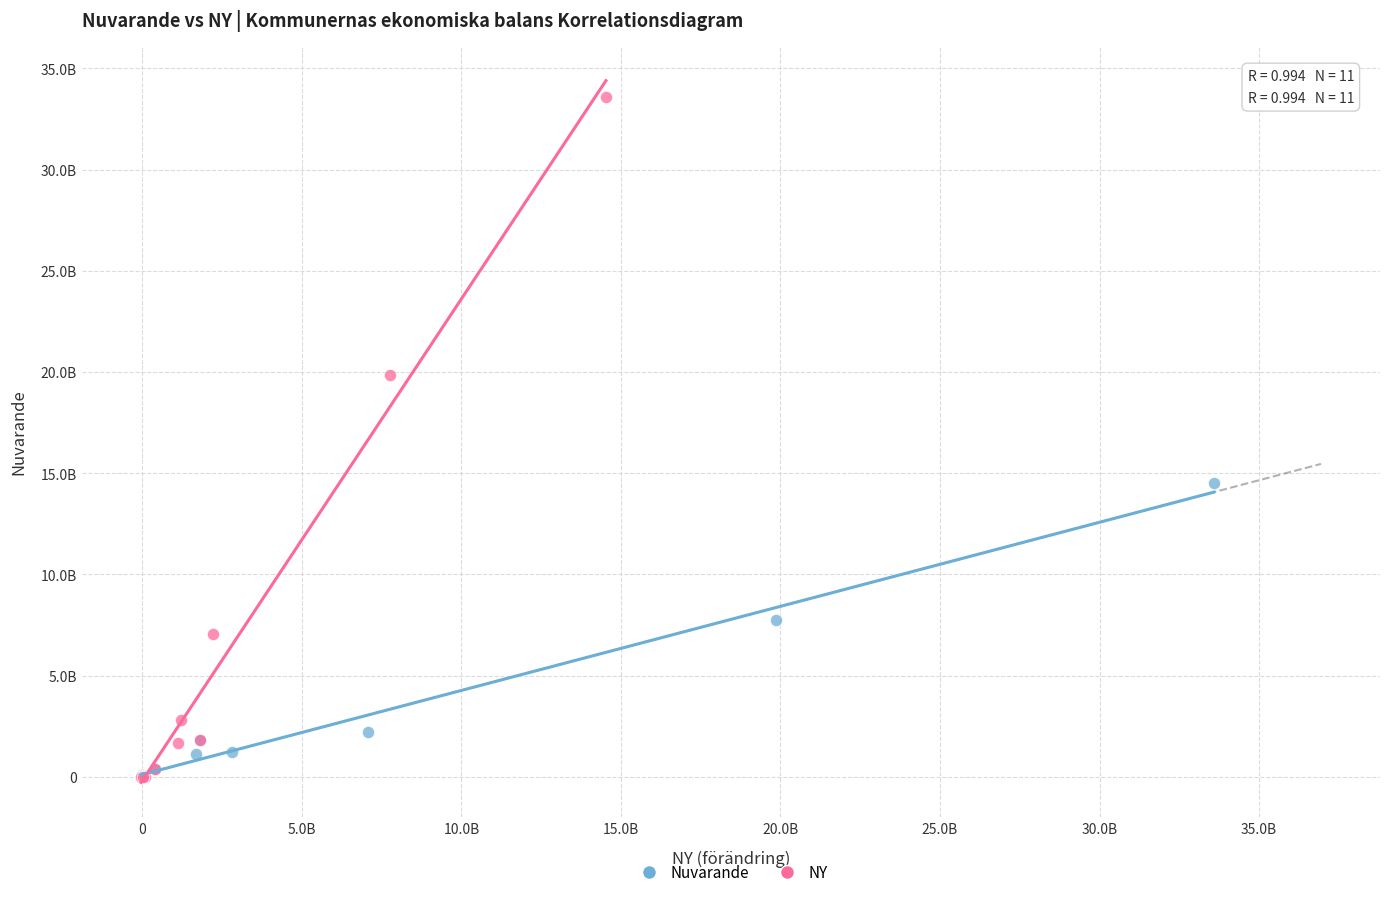

What are all the series names shown in the legend?

Nuvarande, NY